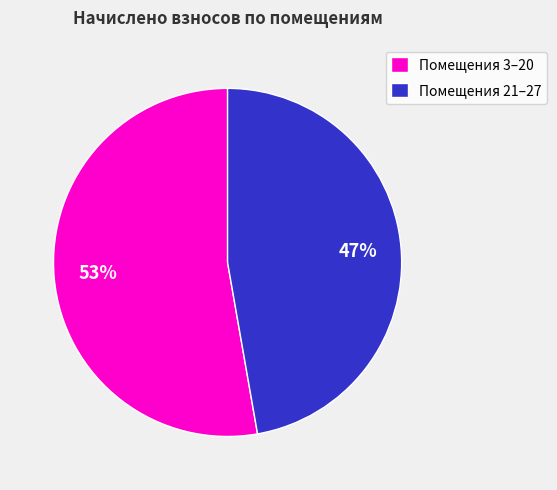

How many segments does this pie chart have?

2